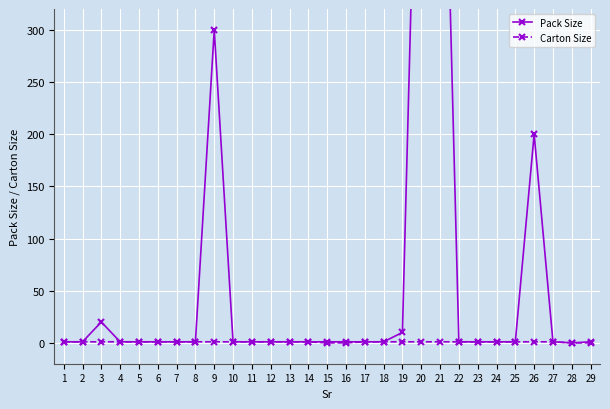

True or false: Carton Size has more than 0 points higher than both neighbors.

False